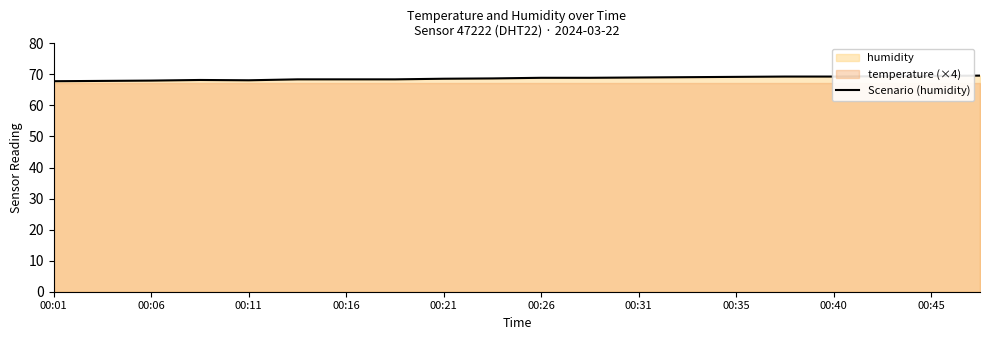

True or false: Scenario (humidity) has a value of 32.1 at 00:11.

False